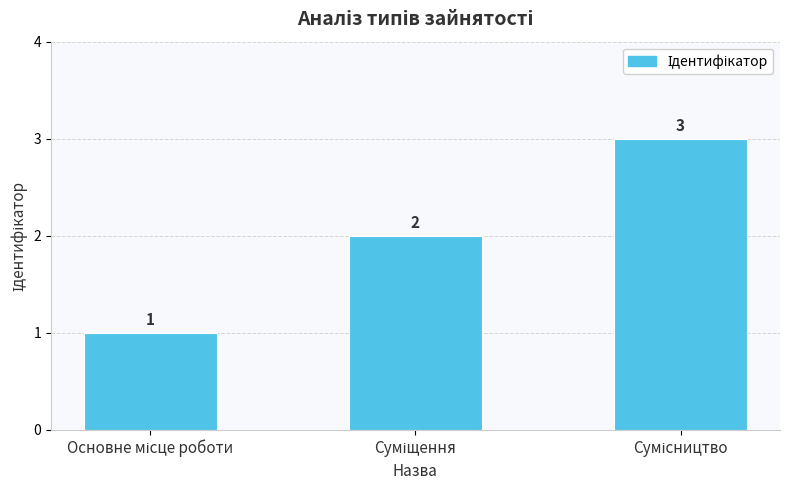

Reading left to right, list all the values displayed in this chart.

1	2	3